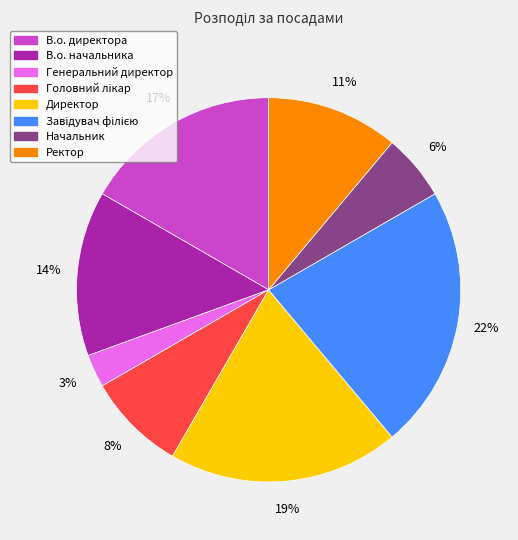

Which has a higher value, Генеральний директор or Ректор?

Ректор